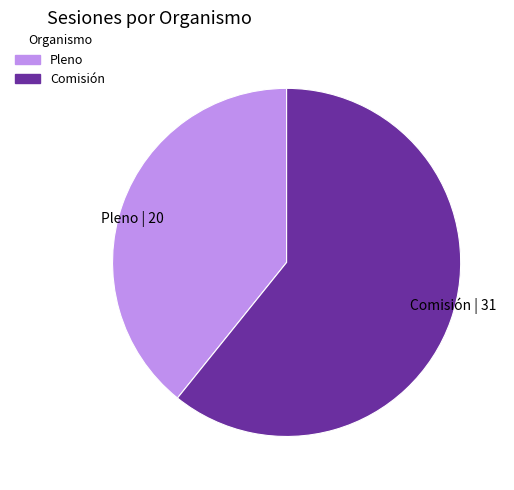

Do Comisión and Pleno together represent more than half of the pie?

Yes